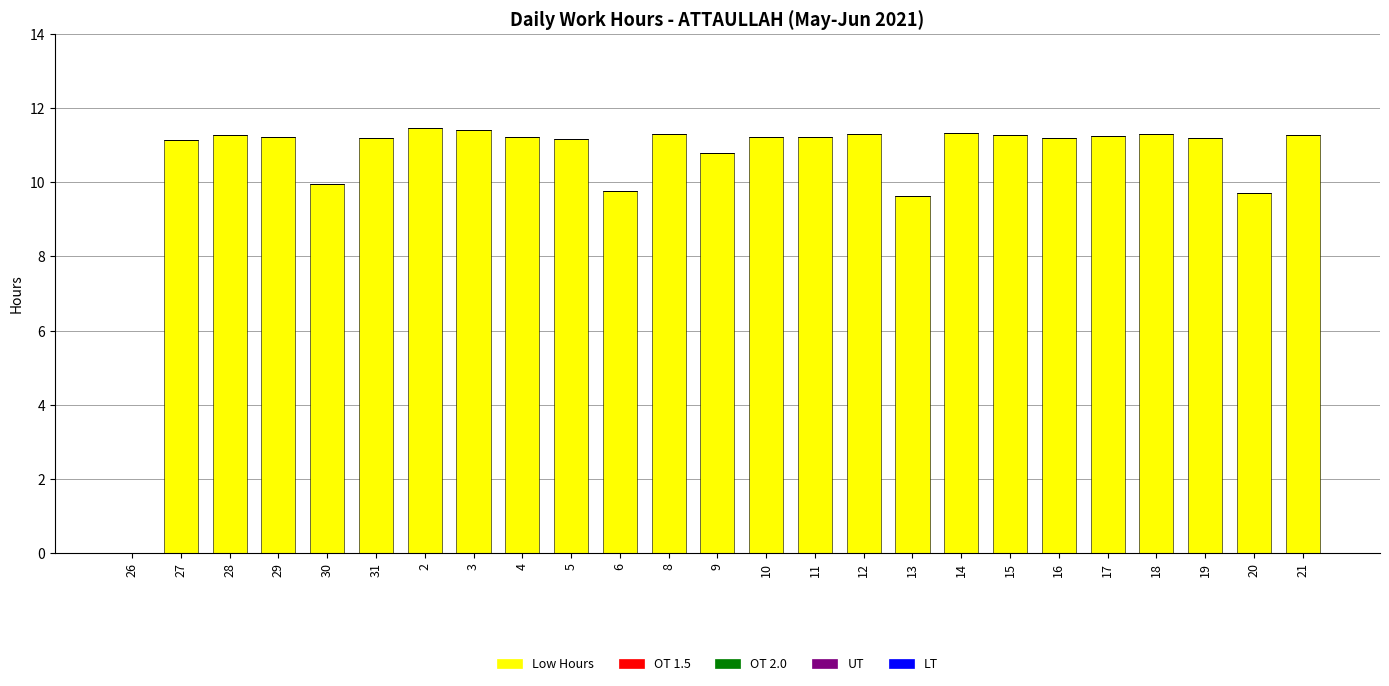

Is it true that the value at 10 is 20.1?

False